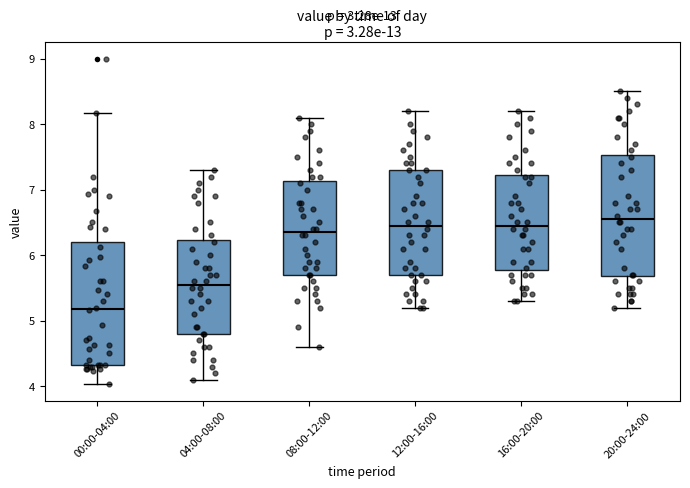

Reading left to right, read every box against the y-axis: the position of its median line, the range the box covers, and the ends of its whiskers. The values are not printed on the chart, so give them approximately, as read against the axis.

00:00-04:00: median 5.2, box 4.3 to 6.2, whiskers 4.0 to 8.2
04:00-08:00: median 5.6, box 4.8 to 6.2, whiskers 4.1 to 7.3
08:00-12:00: median 6.4, box 5.7 to 7.1, whiskers 4.6 to 8.1
12:00-16:00: median 6.5, box 5.7 to 7.3, whiskers 5.2 to 8.2
16:00-20:00: median 6.5, box 5.8 to 7.2, whiskers 5.3 to 8.2
20:00-24:00: median 6.6, box 5.7 to 7.5, whiskers 5.2 to 8.5